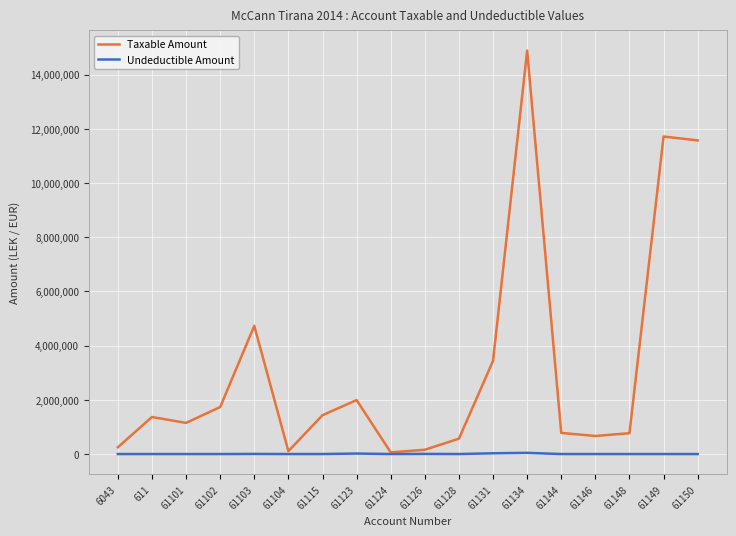

What is the difference between the highest and lowest values at 61104?

105900.0